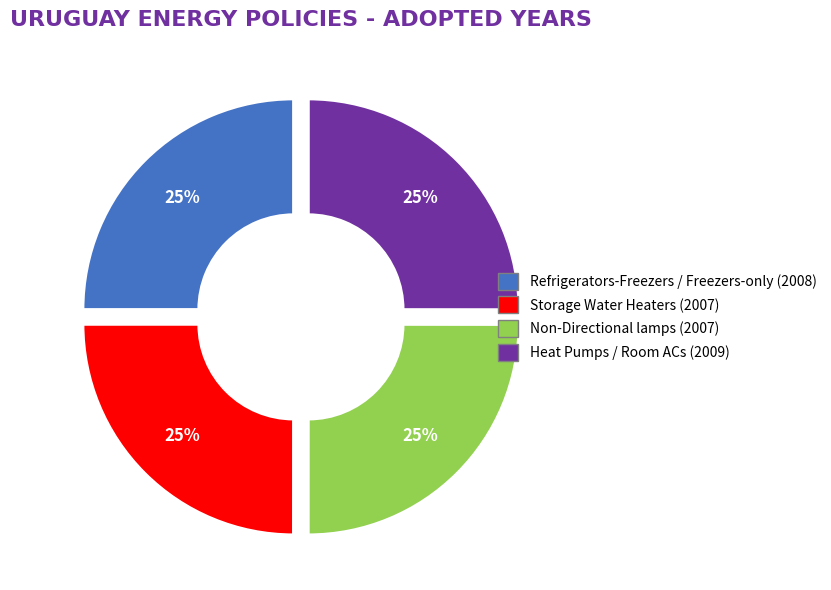

Is Refrigerators-Freezers / Freezers-only the majority of the pie?

No